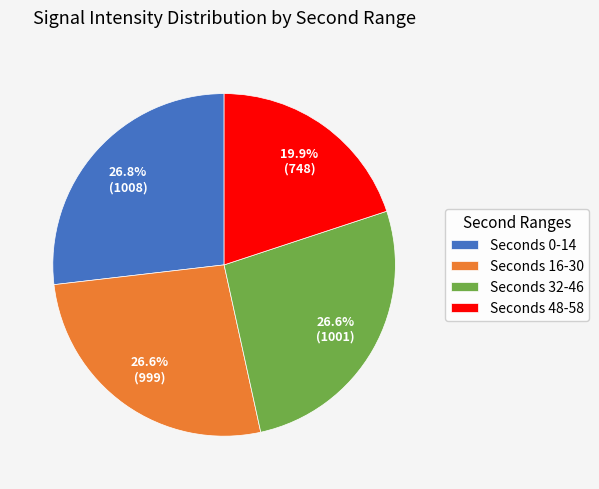

What percentage is NOT represented by Seconds 0-14?

73.2%